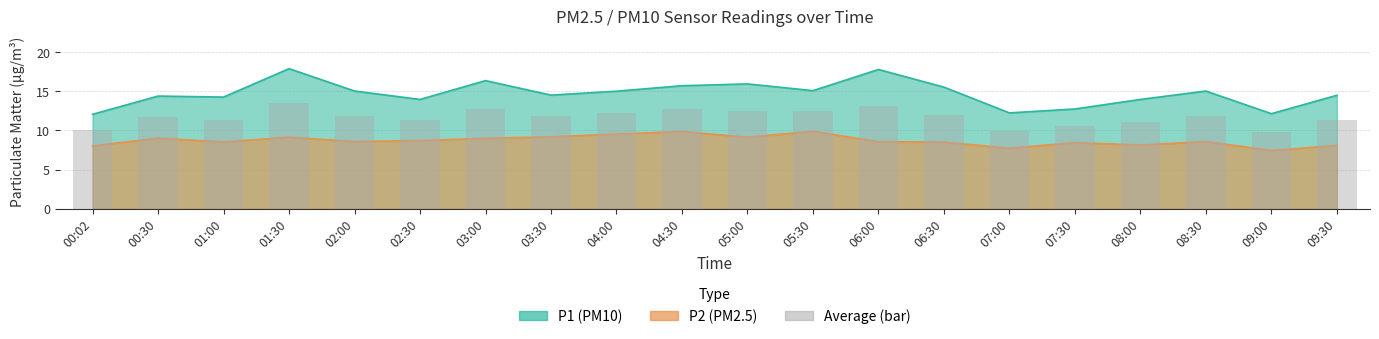

What is the total value across all series at 03:00?

25.3